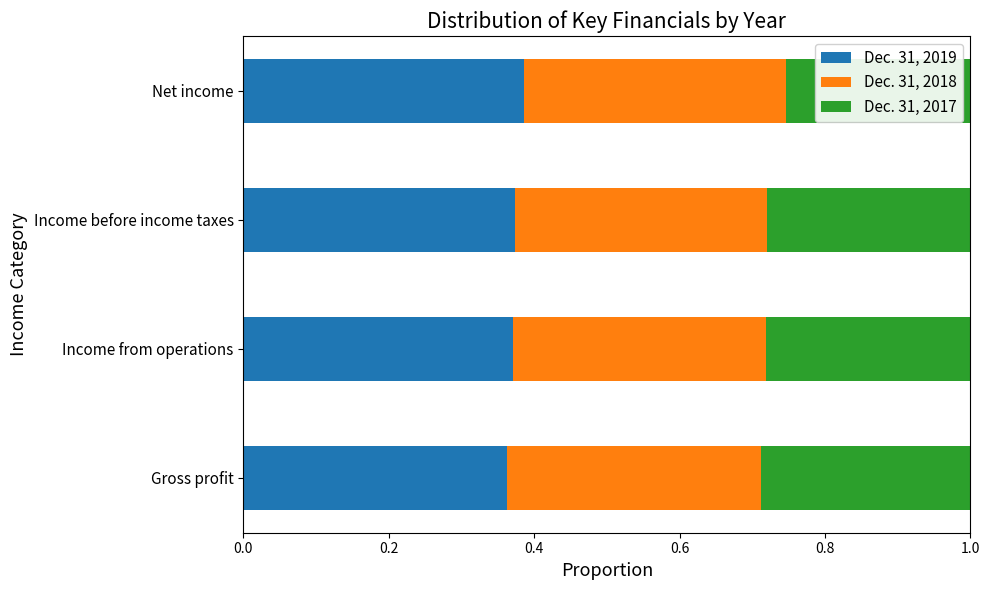

What is the sum of the Dec. 31, 2019 values at Gross profit and Income from operations?

0.7